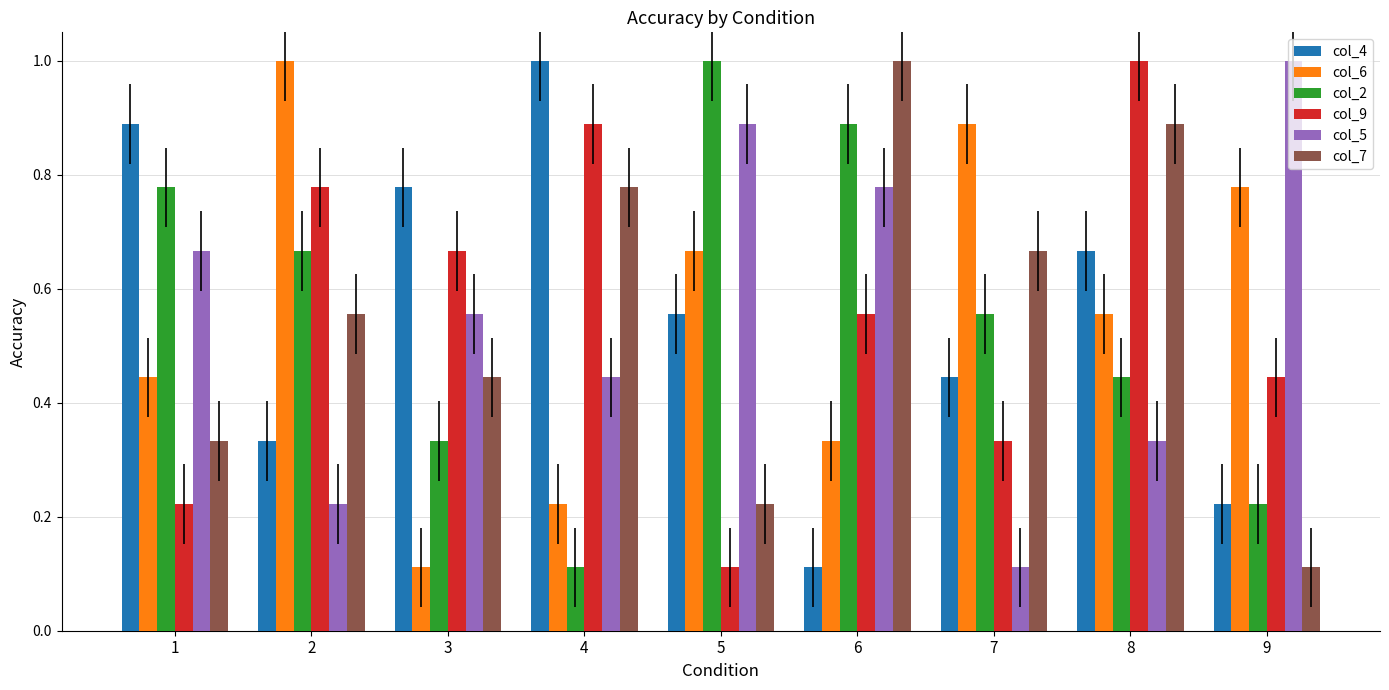

True or false: col_5 has a value of 0.3 at 1.

False